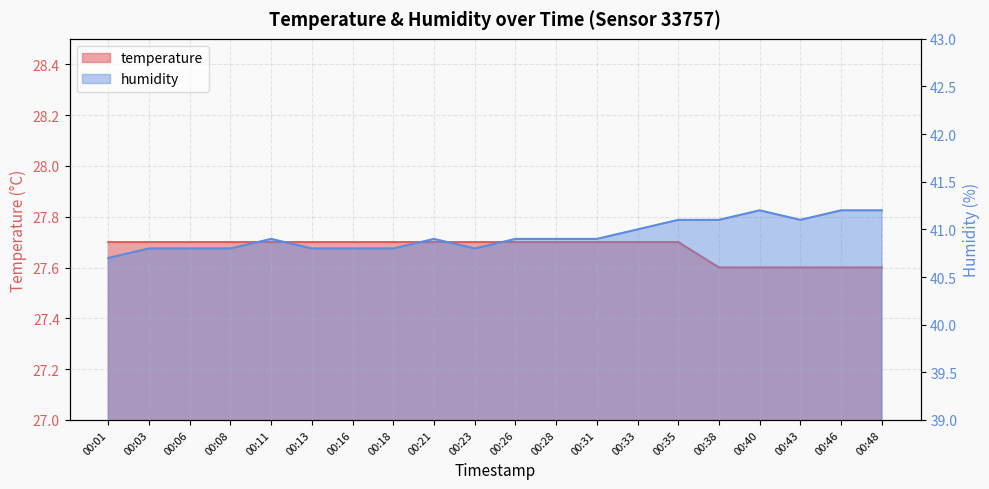

Which series has the widest spread of values?

humidity